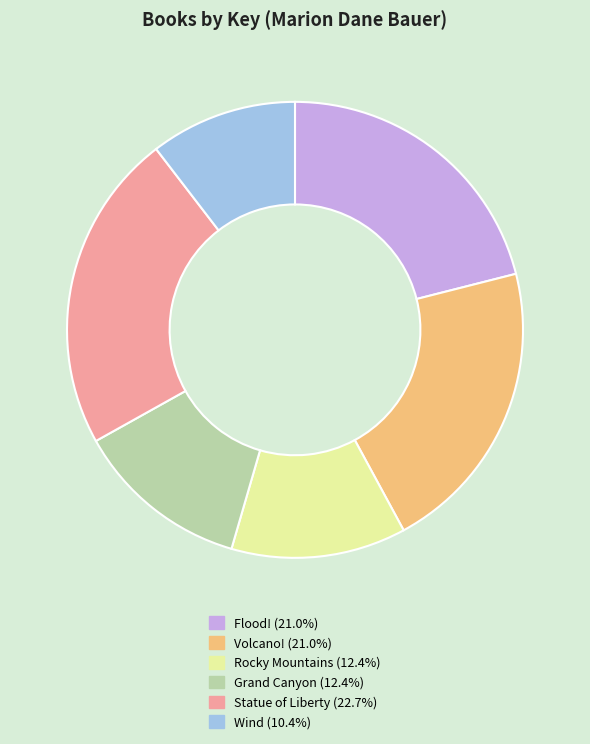

What is the smallest slice in the pie chart?

Wind